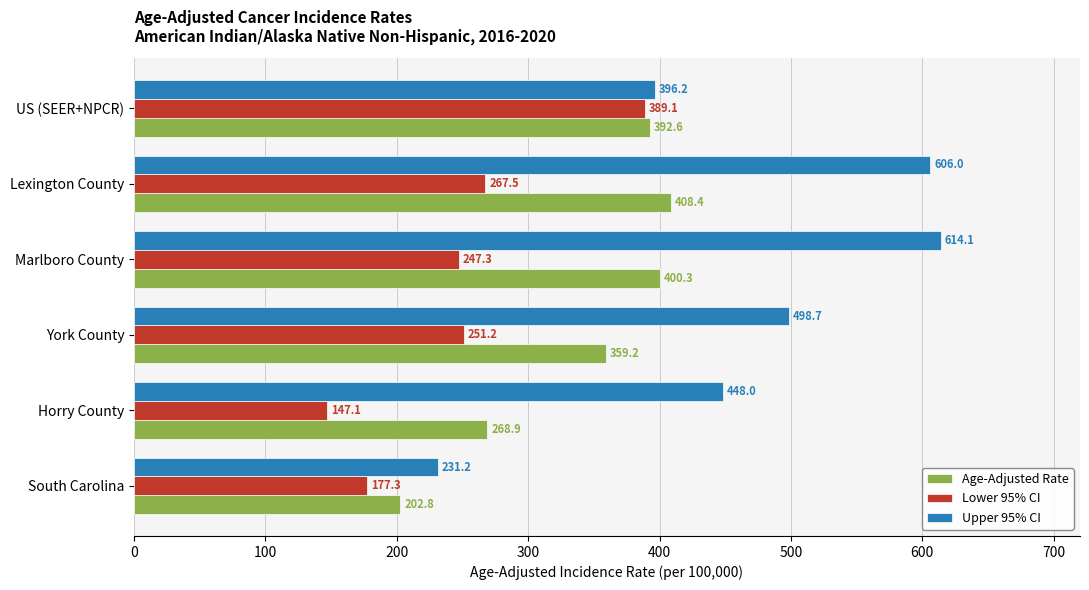

List the series in order of their overall mean, highest first.

Upper 95% CI, Age-Adjusted Rate, Lower 95% CI